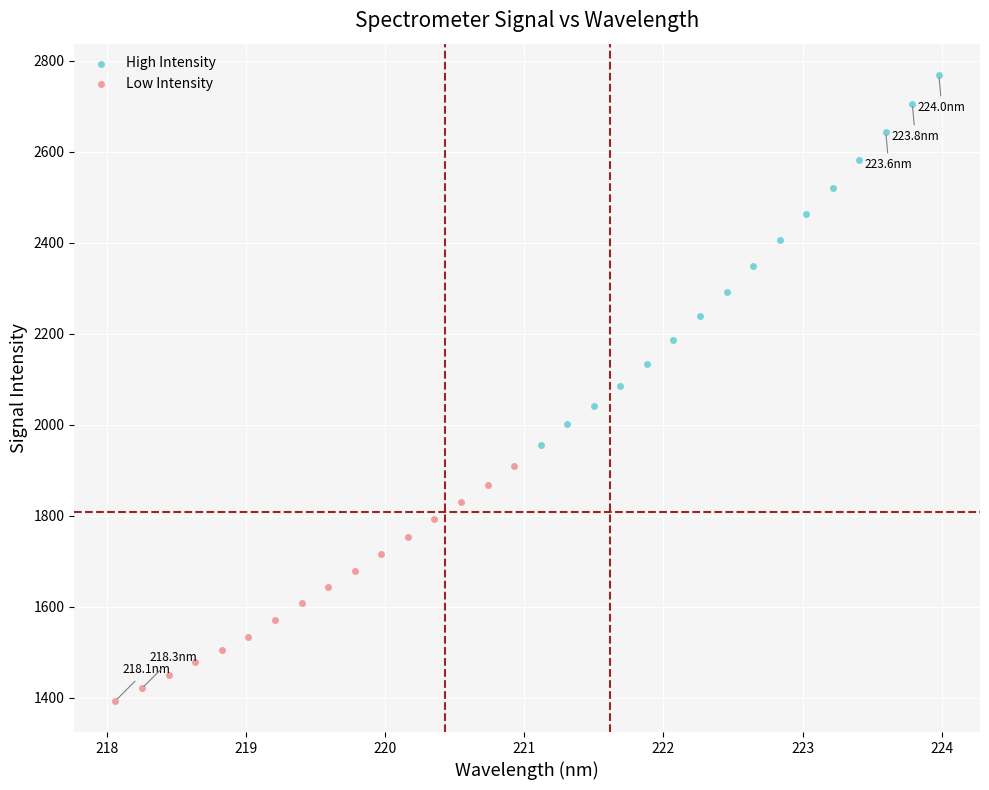

Which series contains the highest Y value?

High Intensity